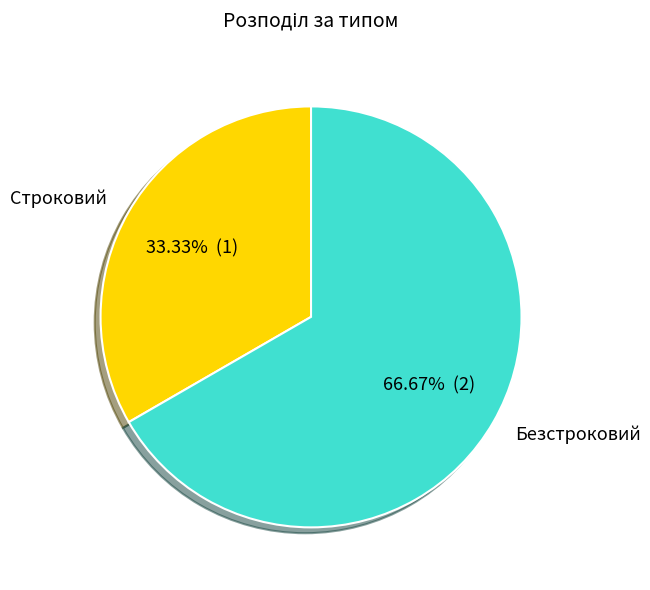

Which slice is the smallest?

Строковий